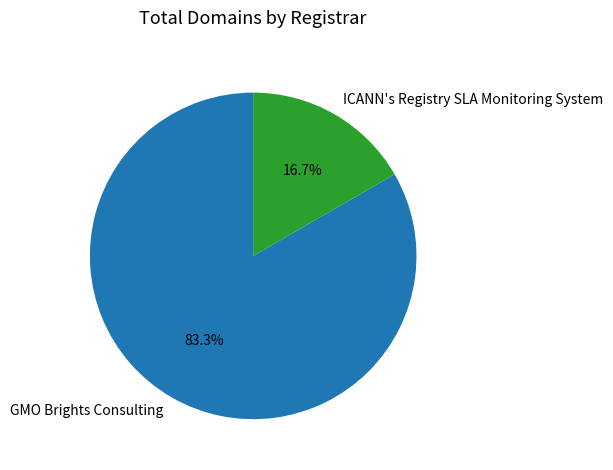

Combined, what portion of the pie is GMO Brights Consulting and ICANN's Registry SLA Monitoring System?

100.0%